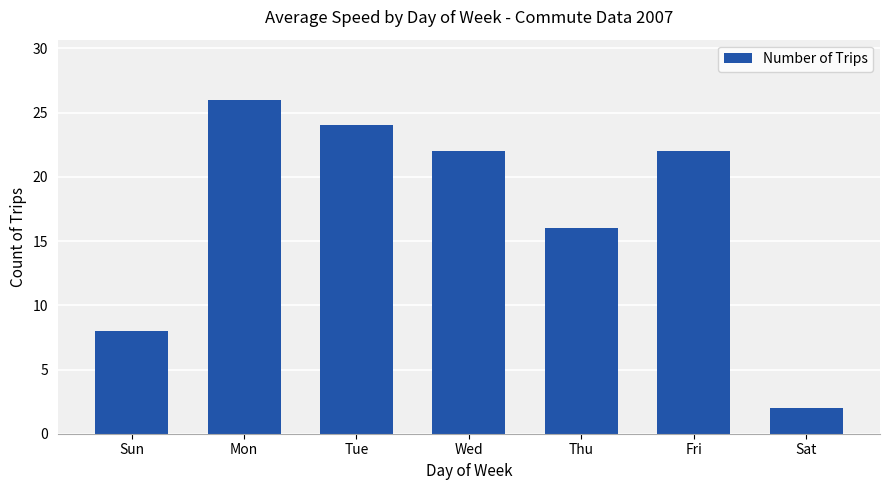

What is the difference between the maximum and minimum values?

24